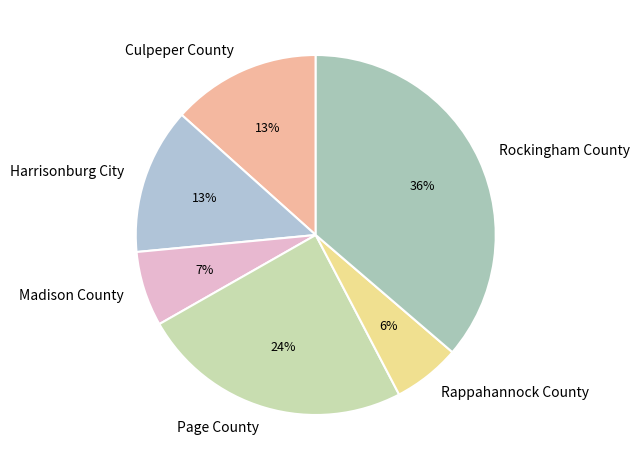

How many segments does this pie chart have?

6